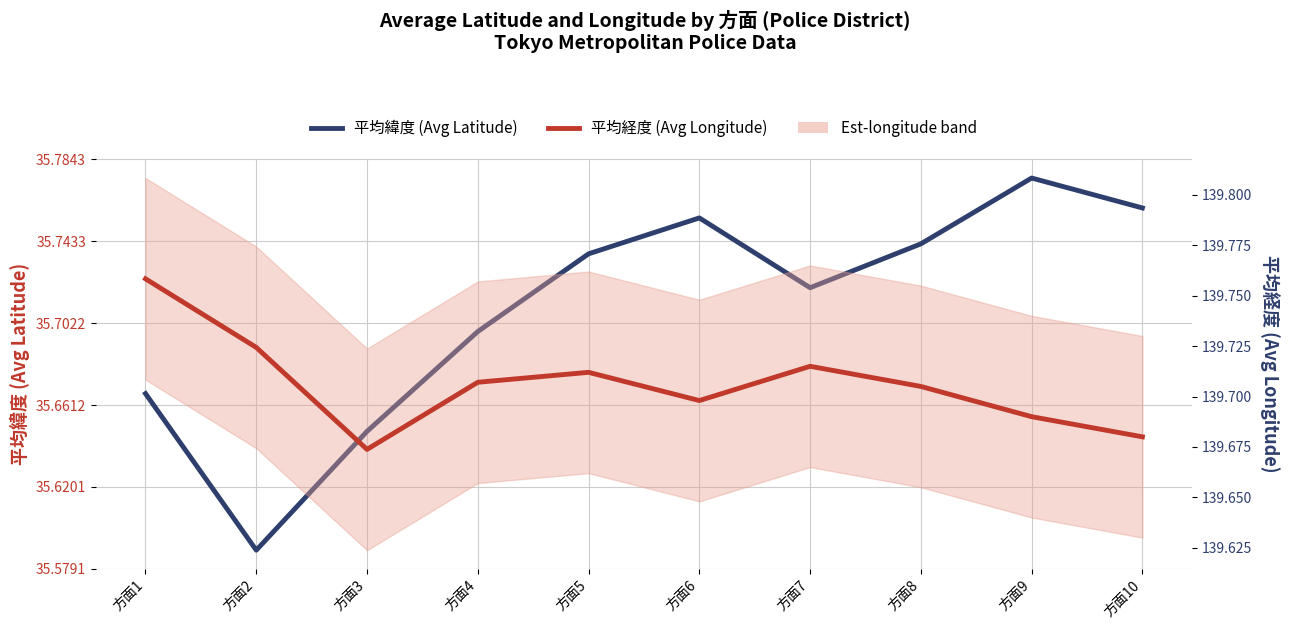

What is the sum of all 平均経度 (Avg Longitude) values?

1397.1